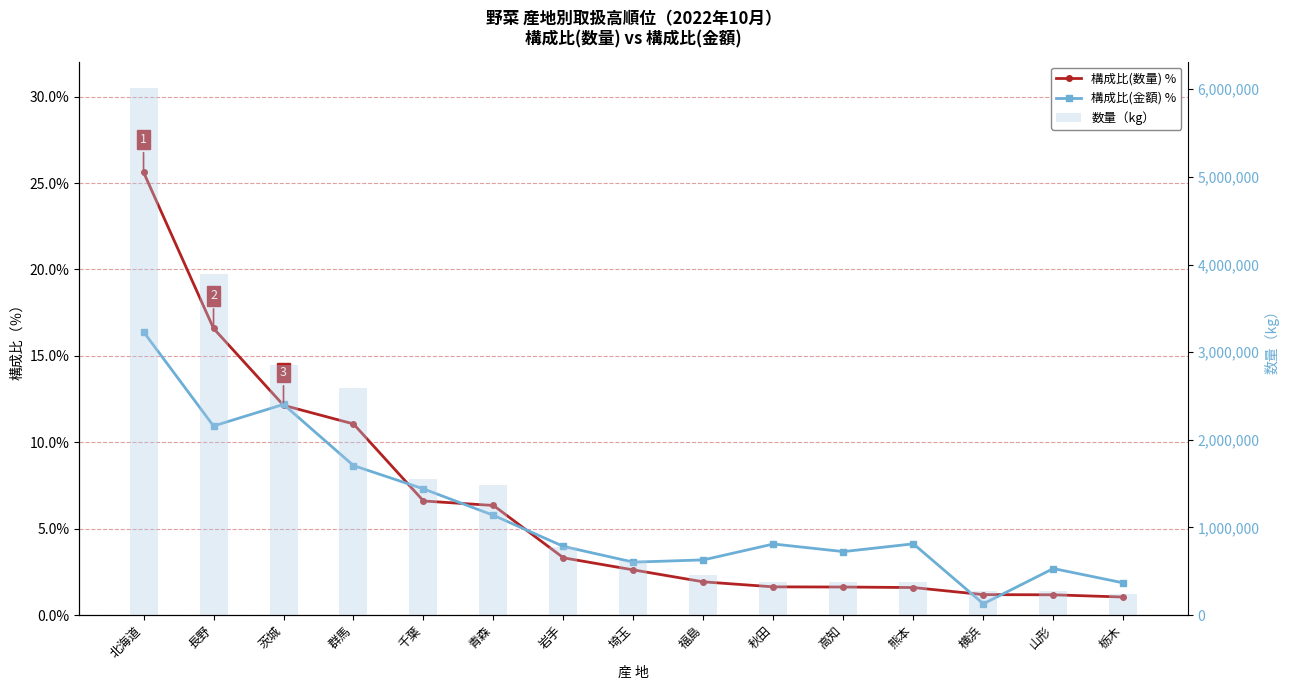

What is the sum of the 数量（kg） values at 山形 and 横浜?

553704.0